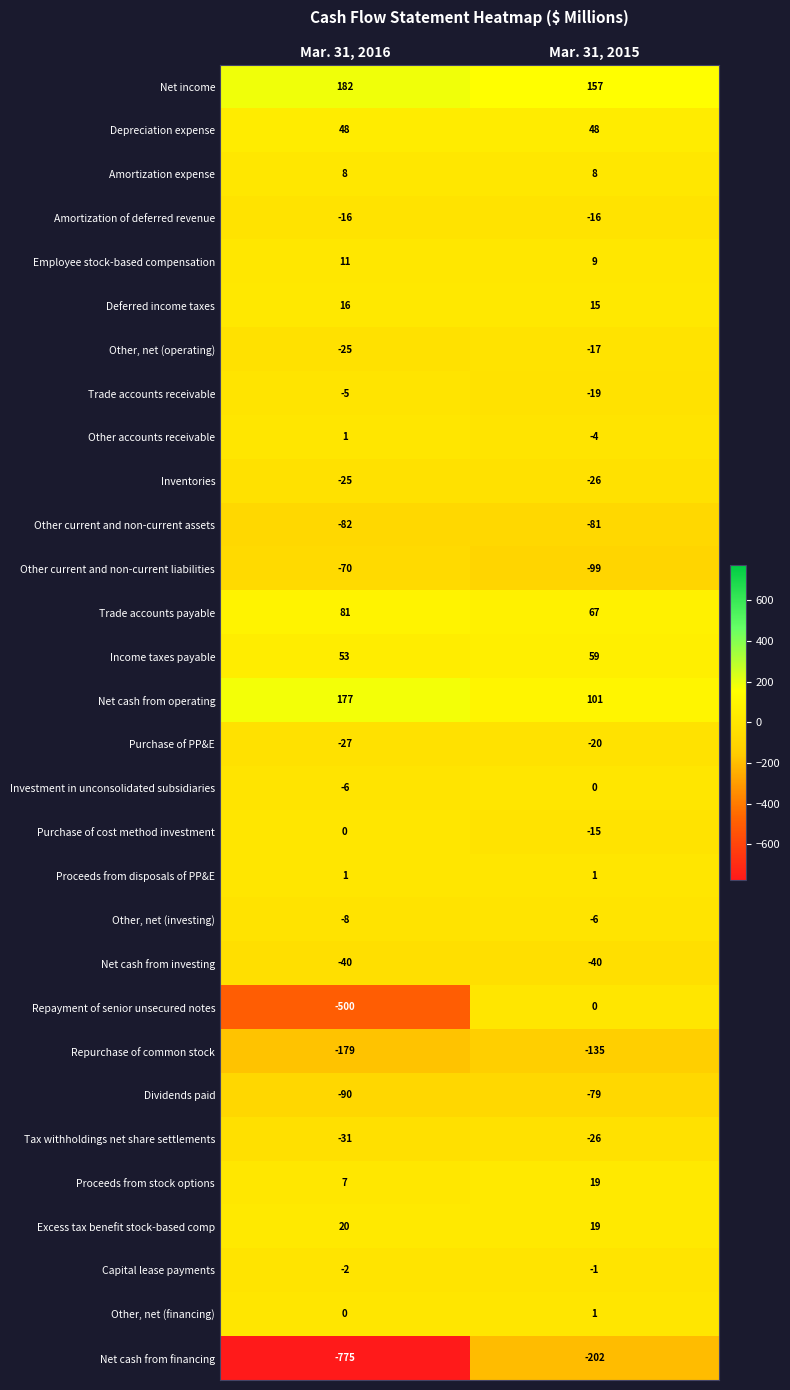

True or false: Employee stock-based compensation has a value of 11 at Mar. 31, 2016.

True